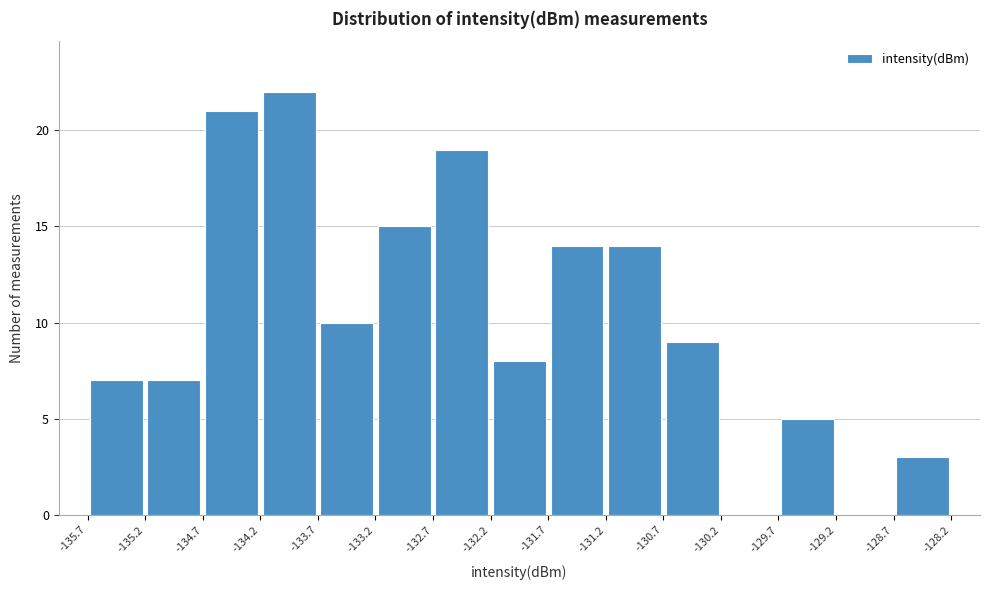

How tall is the bar that spans -129.7 to -129.2 on the x-axis? The values are not printed on the chart, so give them approximately, as read against the axis.

5